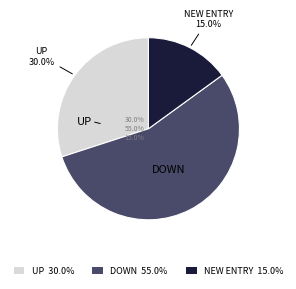

Is there a majority slice in this chart?

Yes